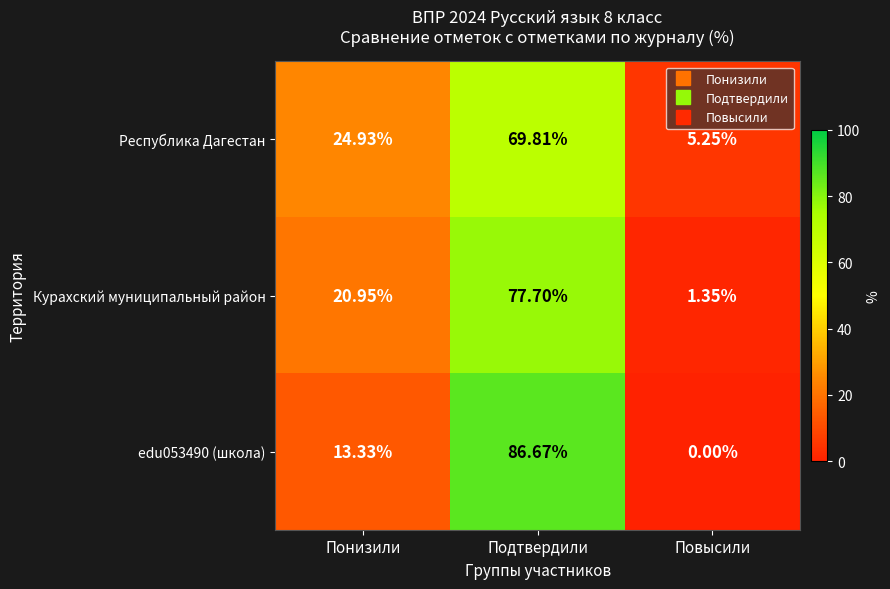

Which series changed the most between Понизили and Повысили?

Республика Дагестан